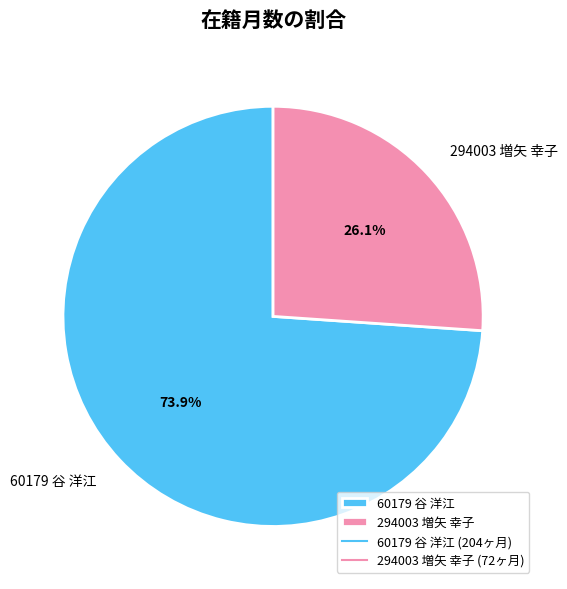

Is 294003 増矢 幸子 the majority of the pie?

No